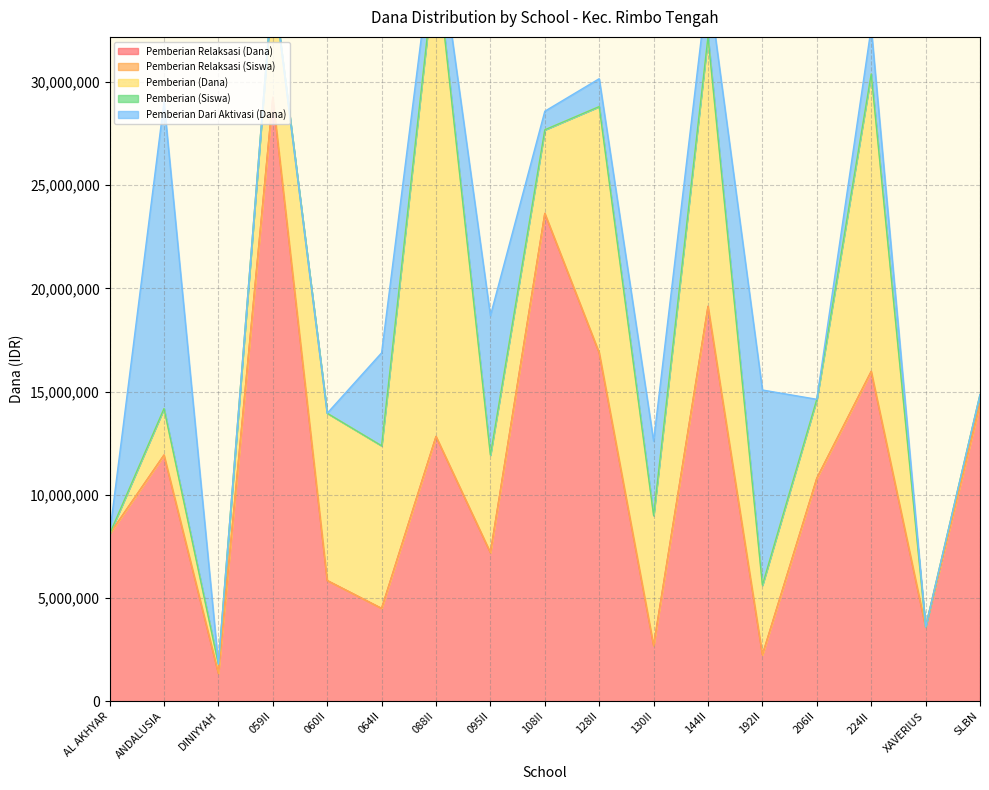

What are all the series names shown in the legend?

Pemberian Relaksasi (Dana), Pemberian Relaksasi (Siswa), Pemberian (Dana), Pemberian (Siswa), Pemberian Dari Aktivasi (Dana)